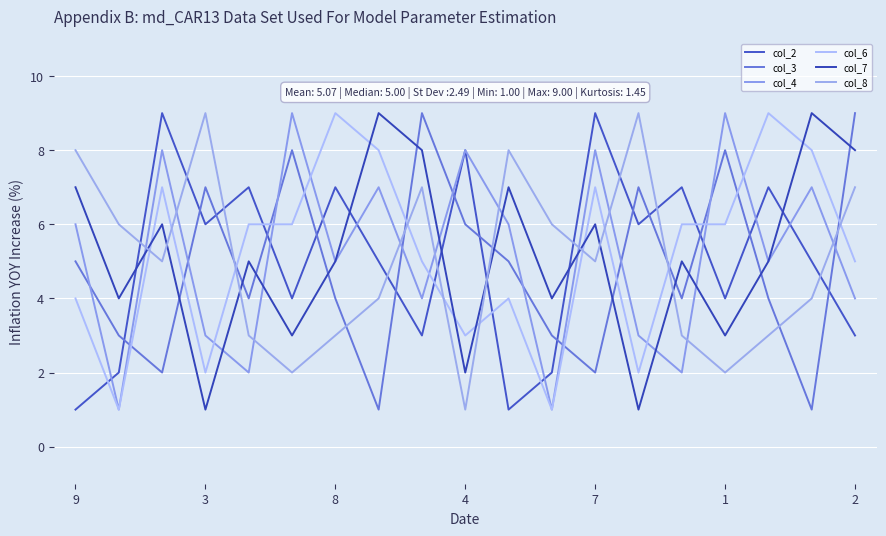

What are all the series names shown in the legend?

col_2, col_3, col_4, col_6, col_7, col_8